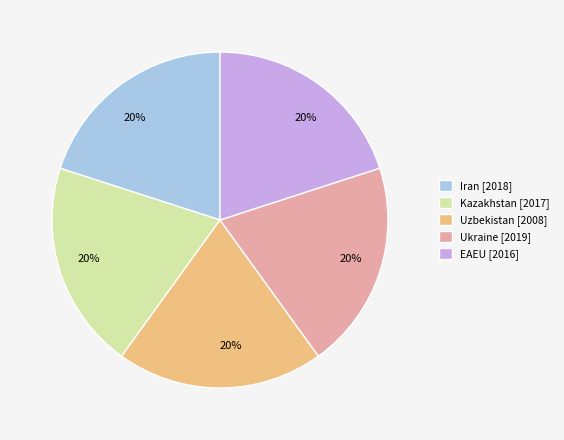

To the nearest percent, what is the average slice percentage?

20%